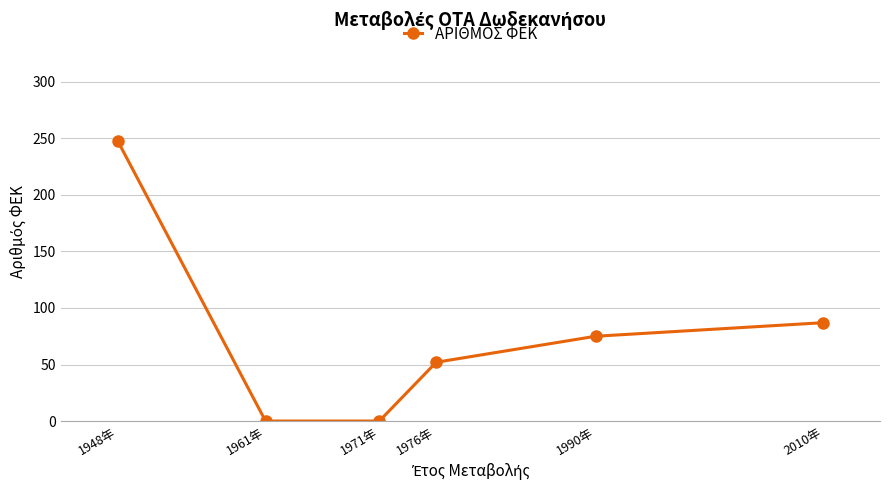

What is the label of the 6th point from the right?

1948年